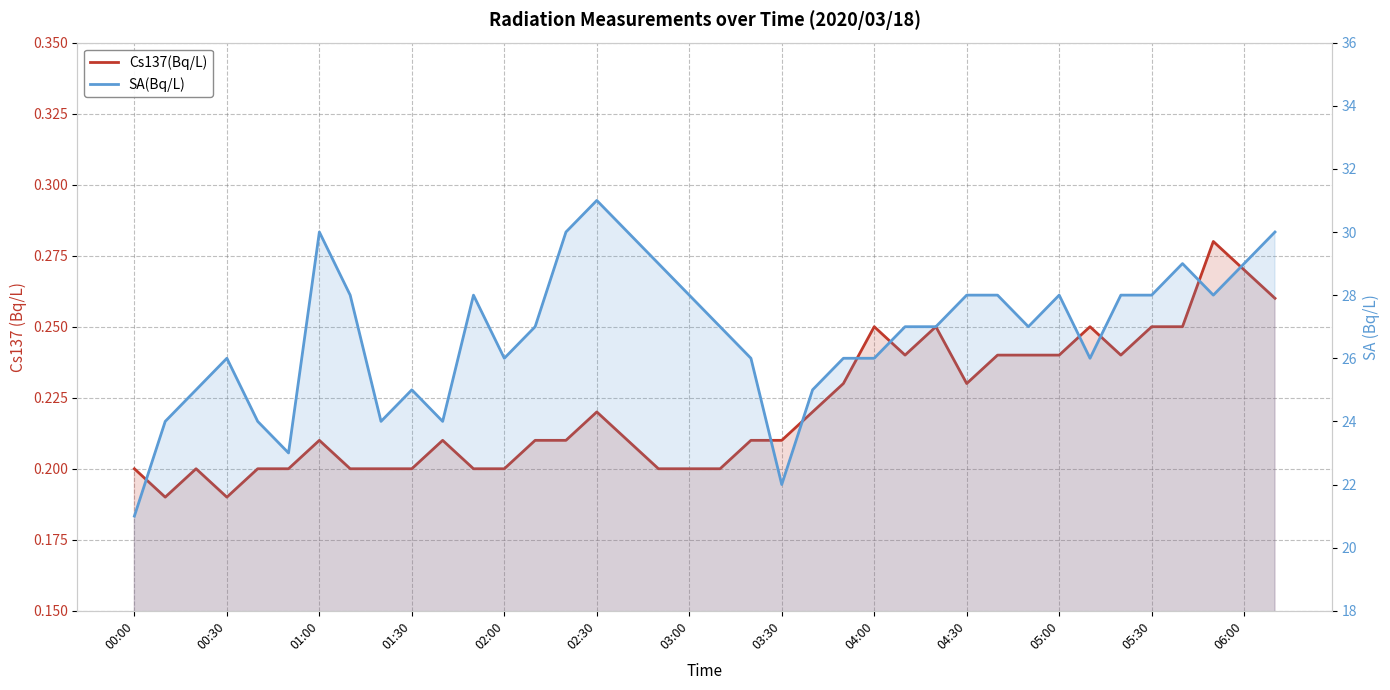

What is the difference between the highest and lowest values at 04:30?

27.8